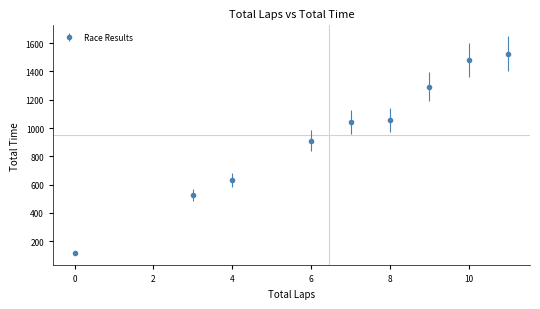

What is the difference between the maximum and minimum values?

1411.6